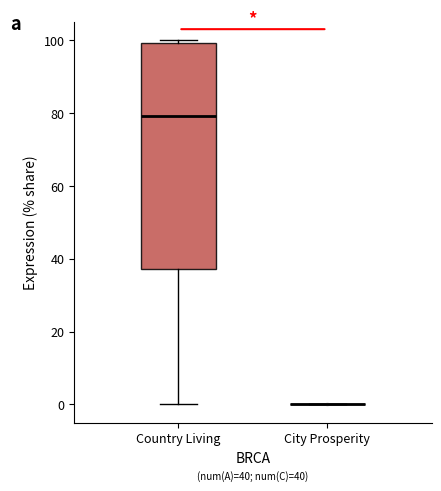

Which box is the tallest, from its lower edge to its upper edge?

Country Living